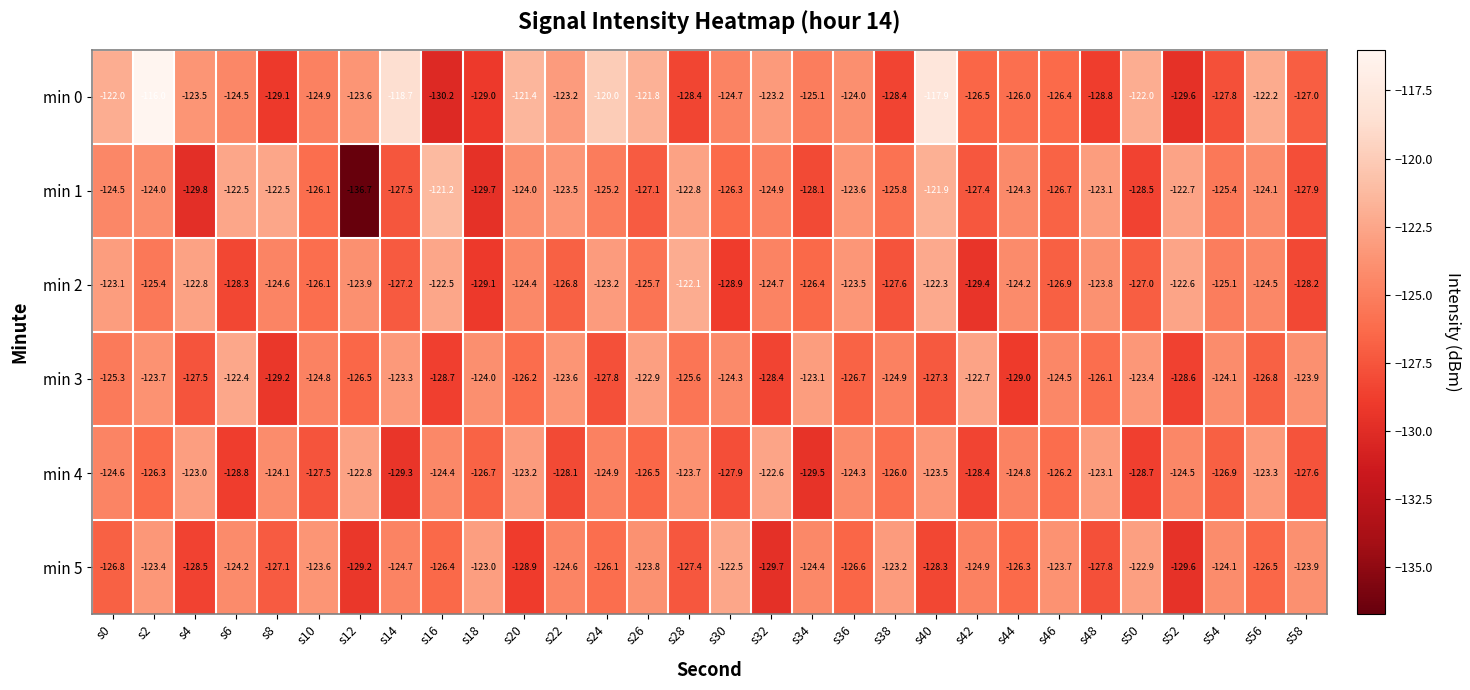

What is the total value across all series at s44?

-754.6